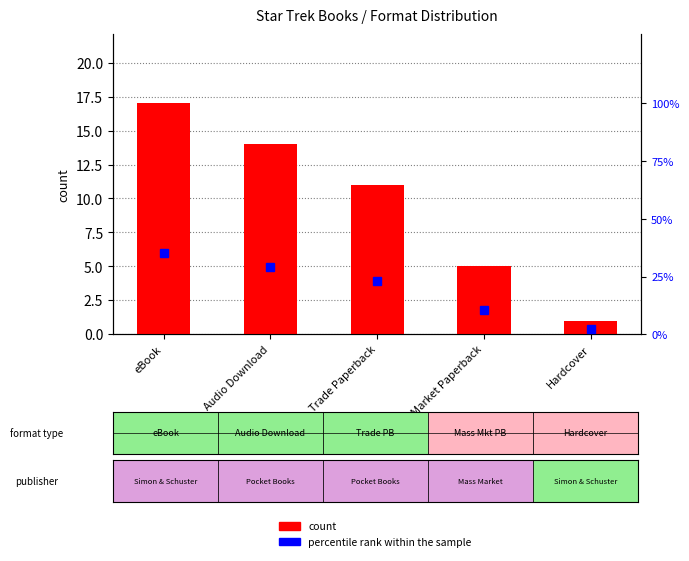

What is the change in value from Trade Paperback to Mass Market Paperback?

-6